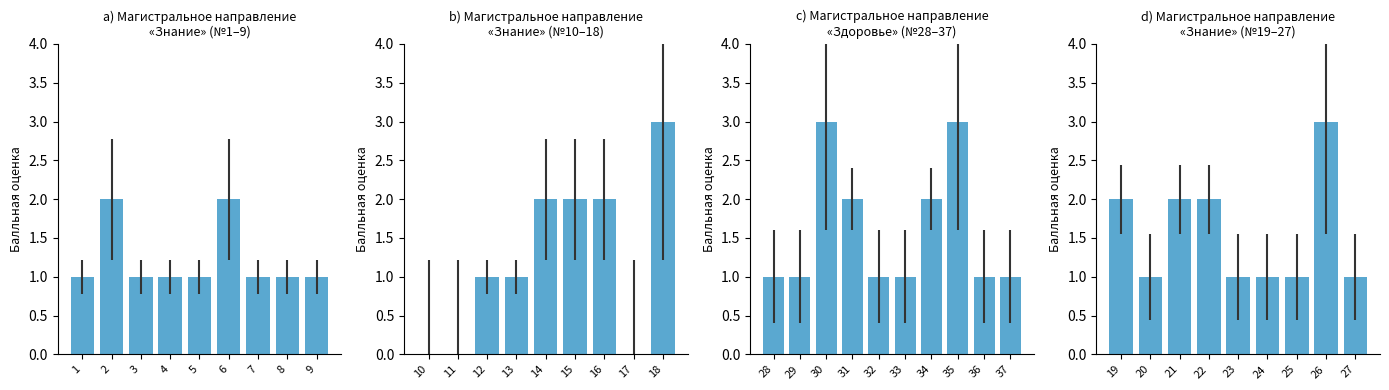

What is the difference between the maximum and second lowest values?

2